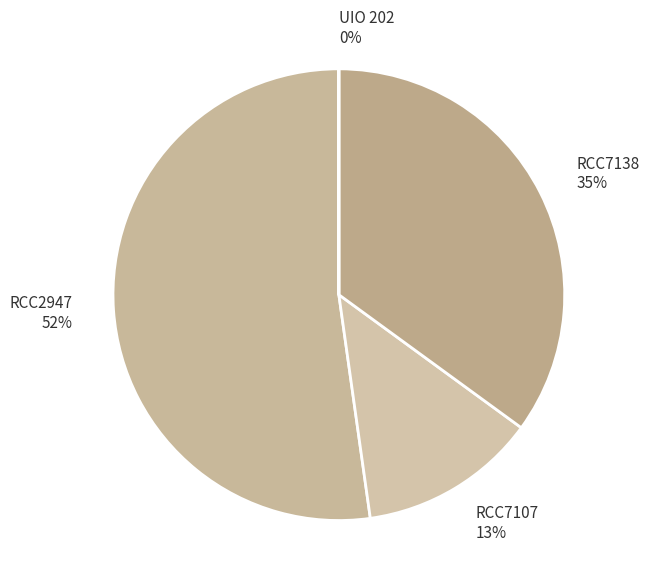

To the nearest percent, what is the difference between the RCC7138 and RCC7107 slice percentages?

22%